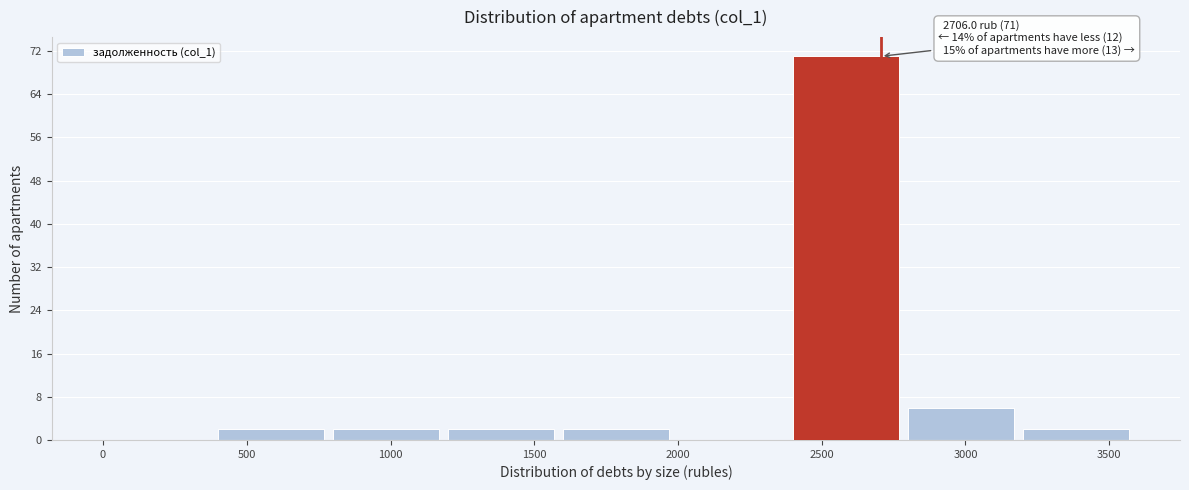

Which range on the x-axis has the tallest bar?

2400 to 2800